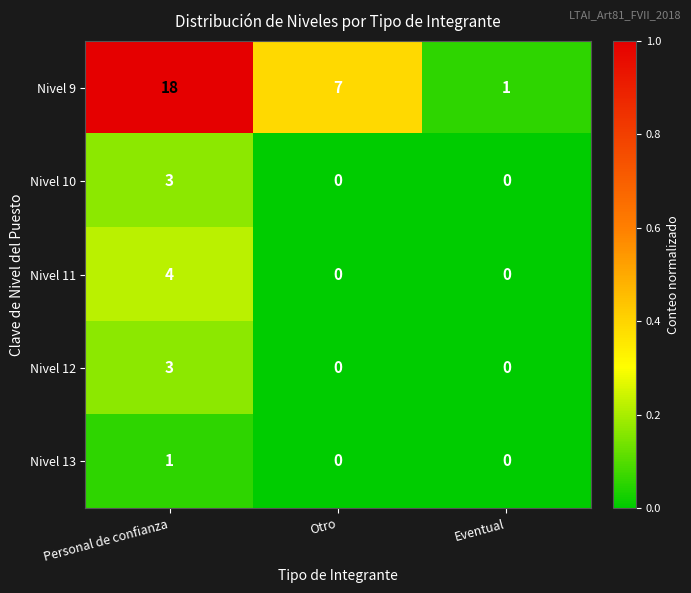

What is the total value across all series at Otro?

7